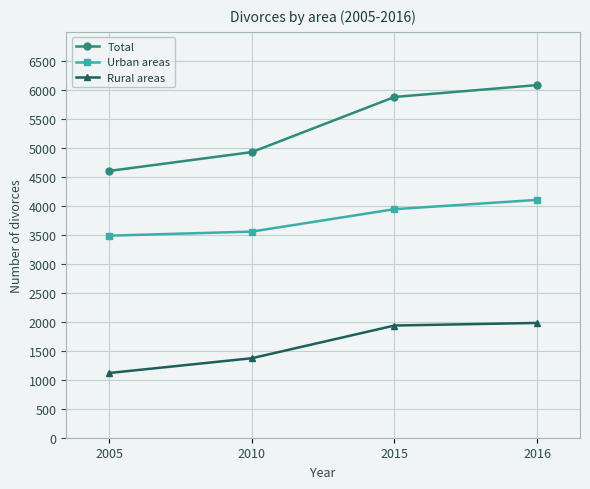

What is the sum of all Rural areas values?

6402